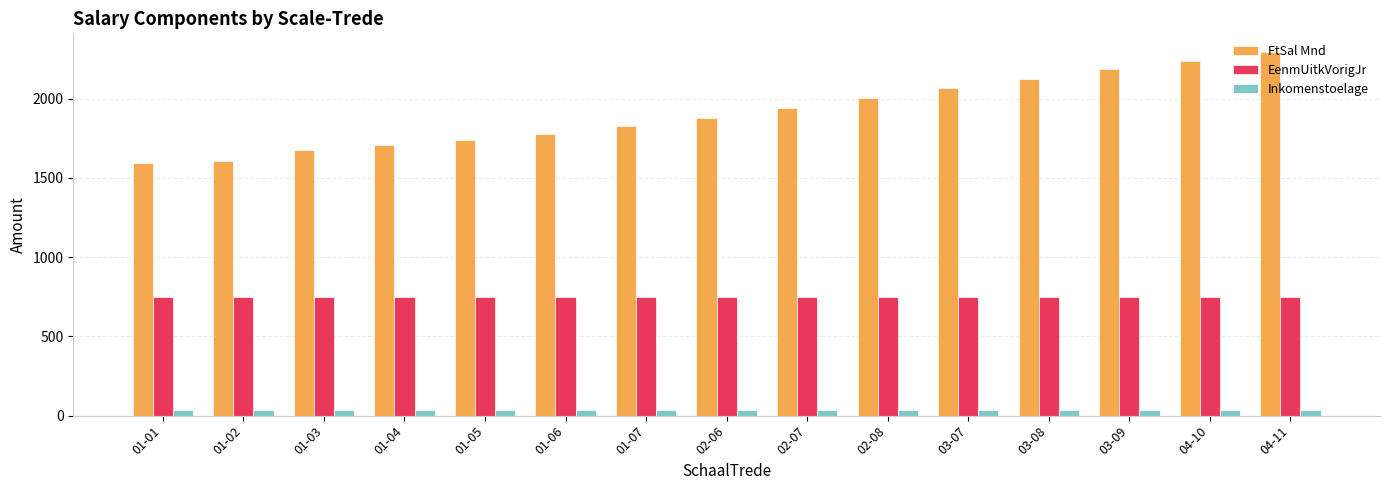

At how many categories does at least one series exceed 1045?

15